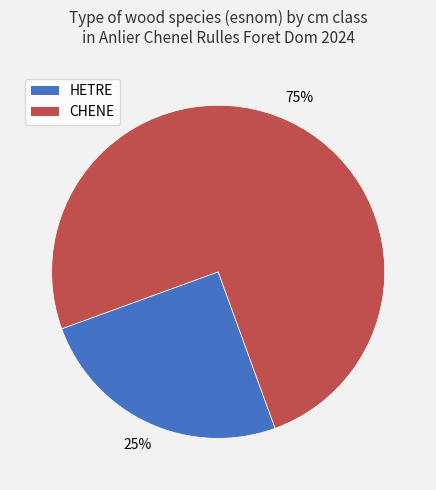

Does any single category account for the majority?

Yes